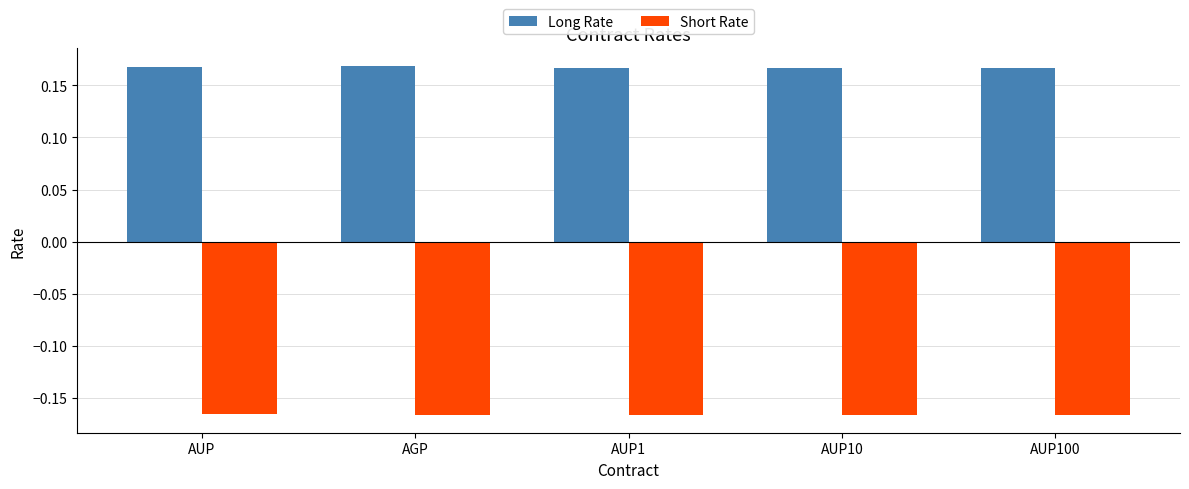

What is the difference between the highest and lowest values at AUP10?

0.3